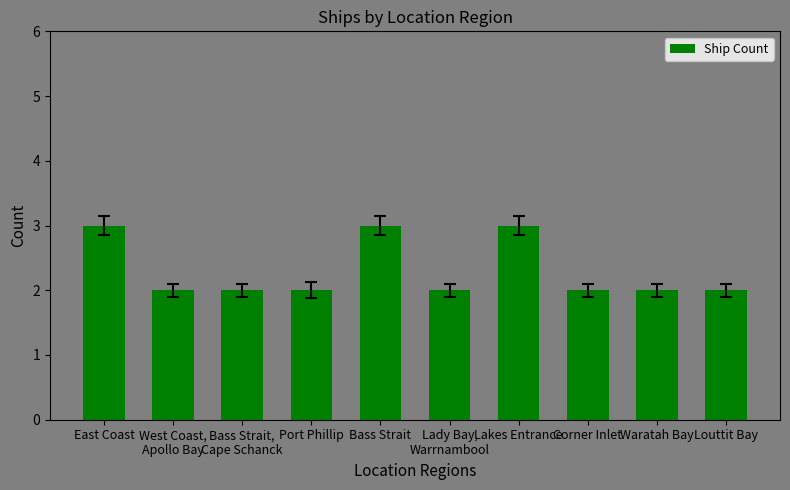

What is the maximum value shown in the chart?

3